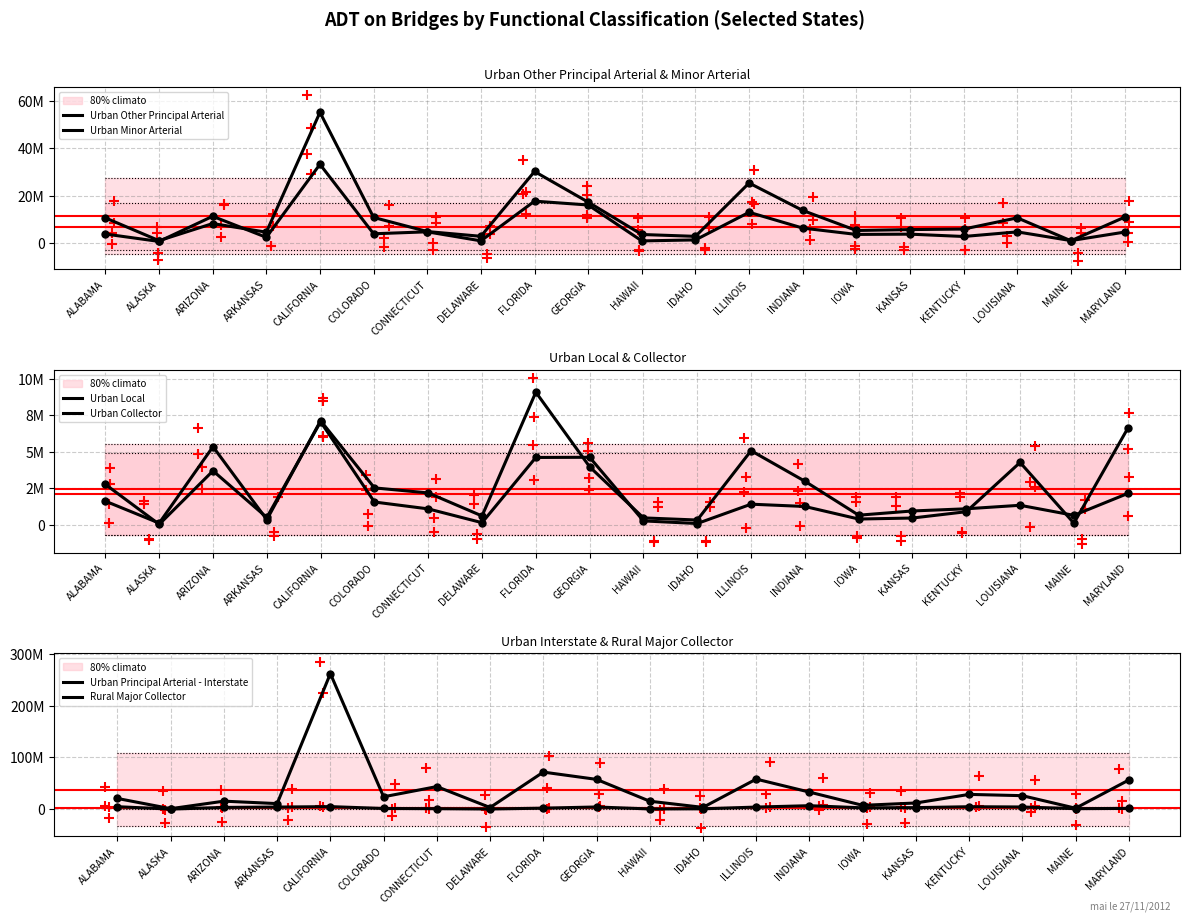

At which label does Urban Minor Arterial reach its peak?

CALIFORNIA